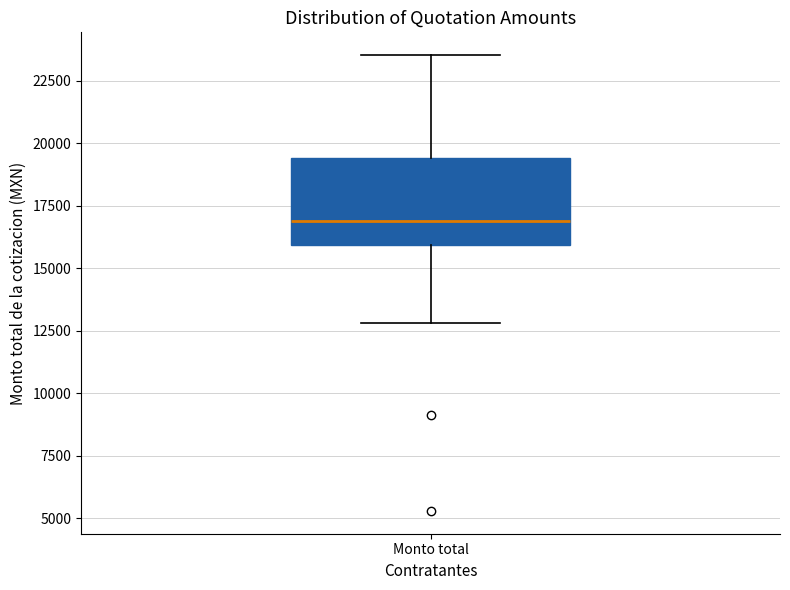

Transcribe this box plot: give where the median line is, the range the box spans, and where the two whiskers end, as read against the y-axis. The values are not printed on the chart, so give them approximately, as read against the axis.

median 17000, box 16000 to 19500, whiskers 13000 to 23500